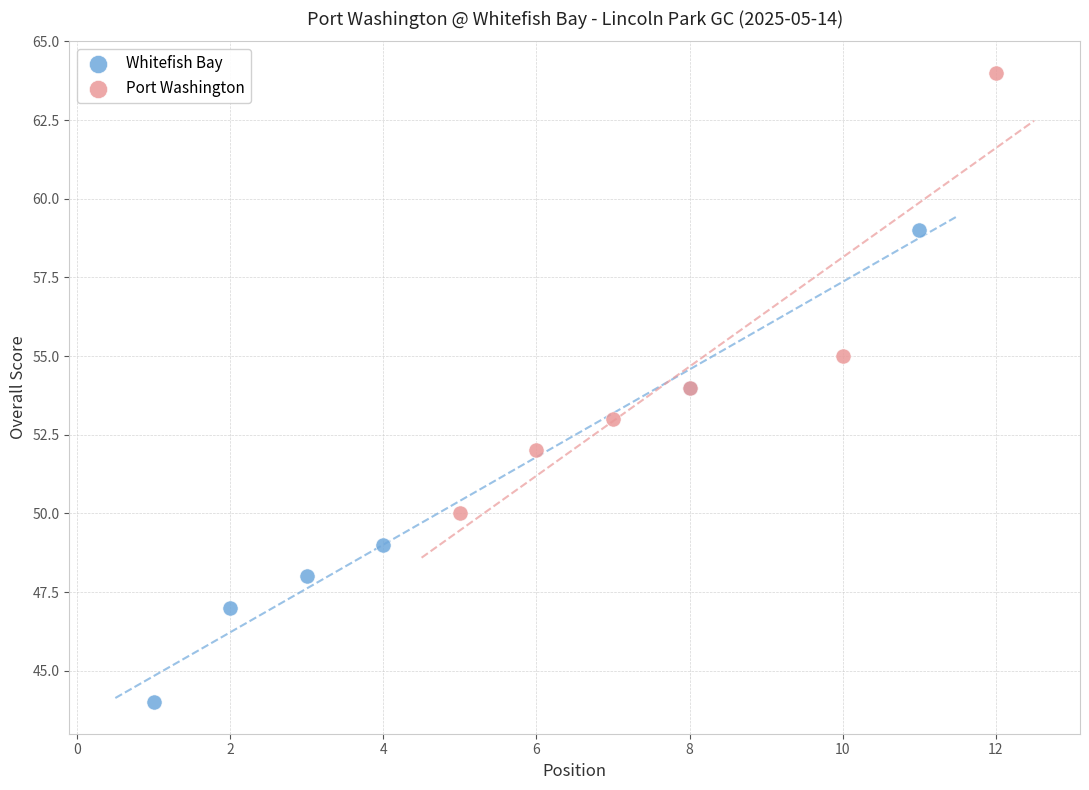

What are all the series names shown in the legend?

Whitefish Bay, Port Washington